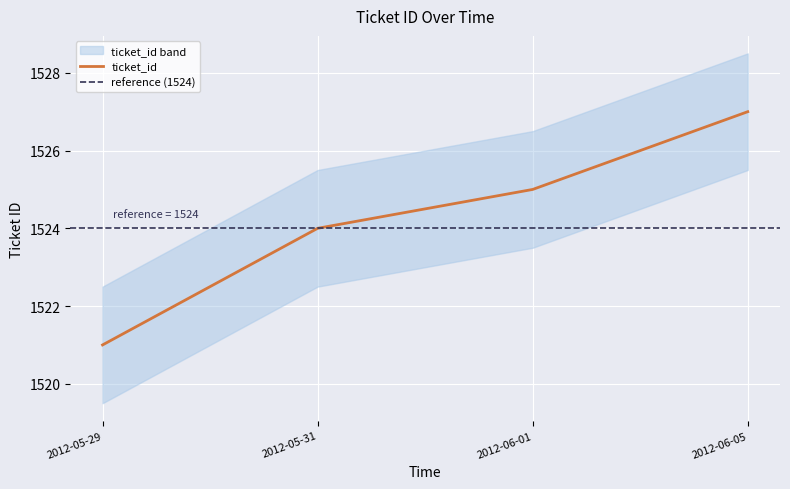

What is the label of the 4th point from the left?

2012-06-05